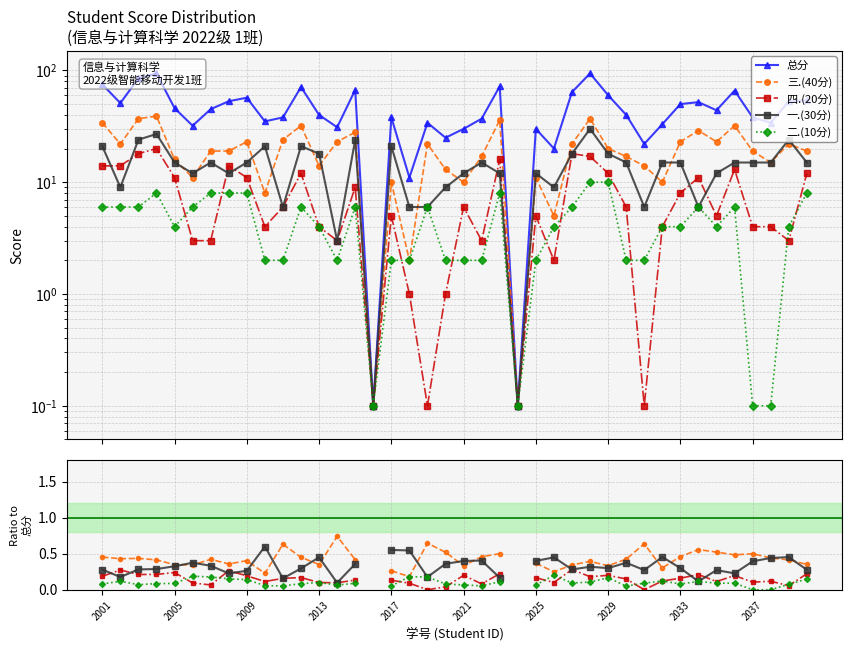

How many interior local peaks does the 总分 series have?

11